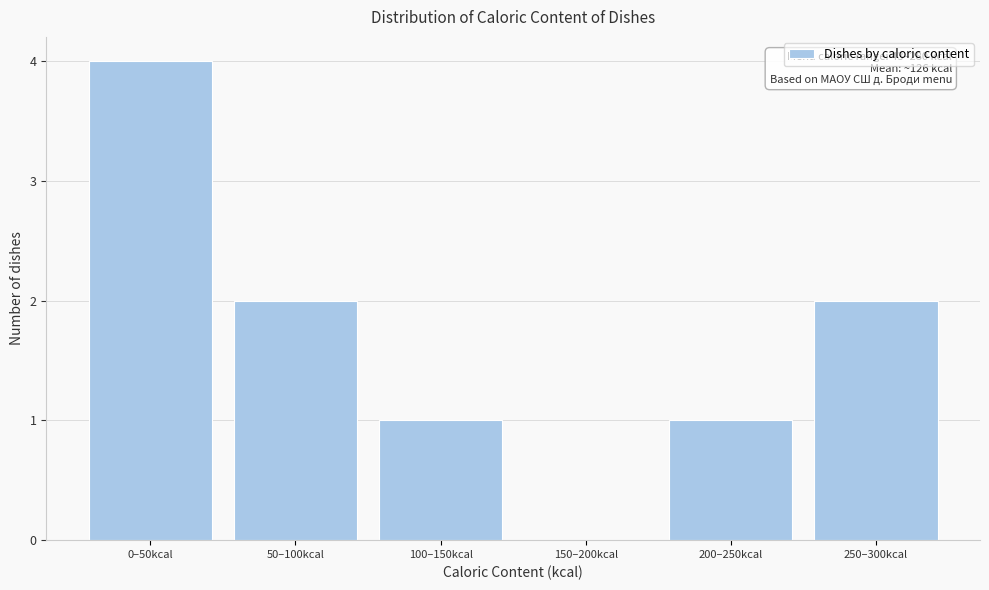

Reading left to right, list all the values displayed in this chart.

0–50kcal=4	50–100kcal=2	100–150kcal=1	150–200kcal=0	200–250kcal=1	250–300kcal=2